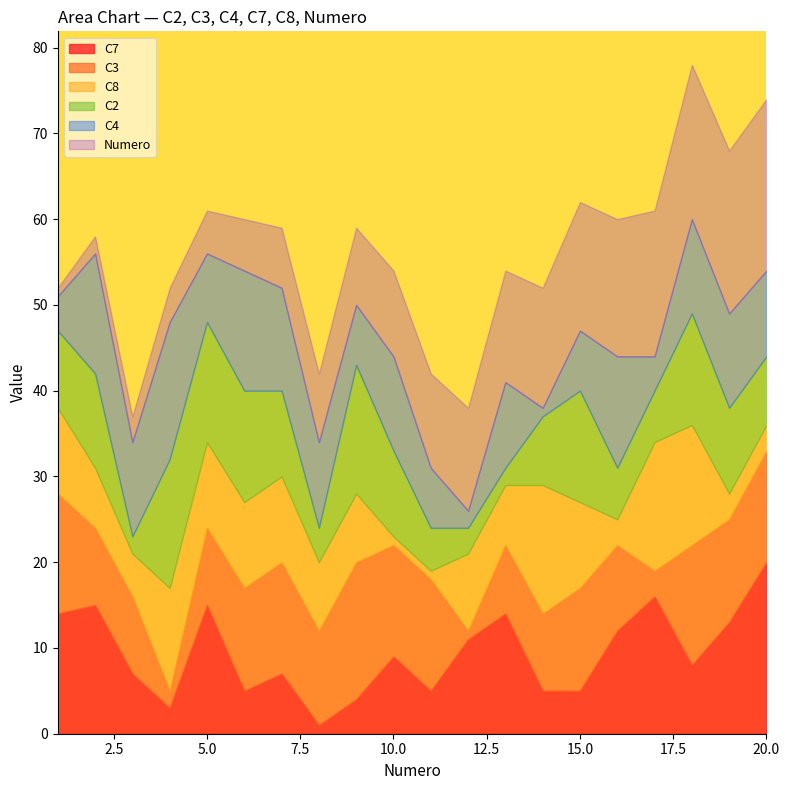

Is it true that C8 equals 2 at 12?

False